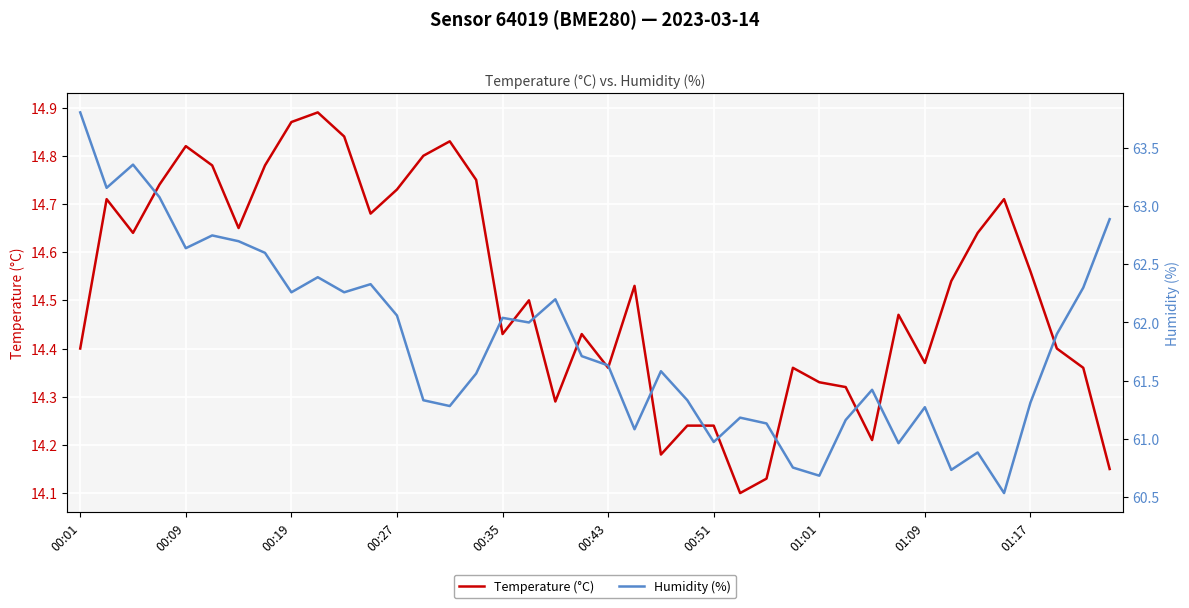

What is the maximum value for Humidity (%)?

63.8